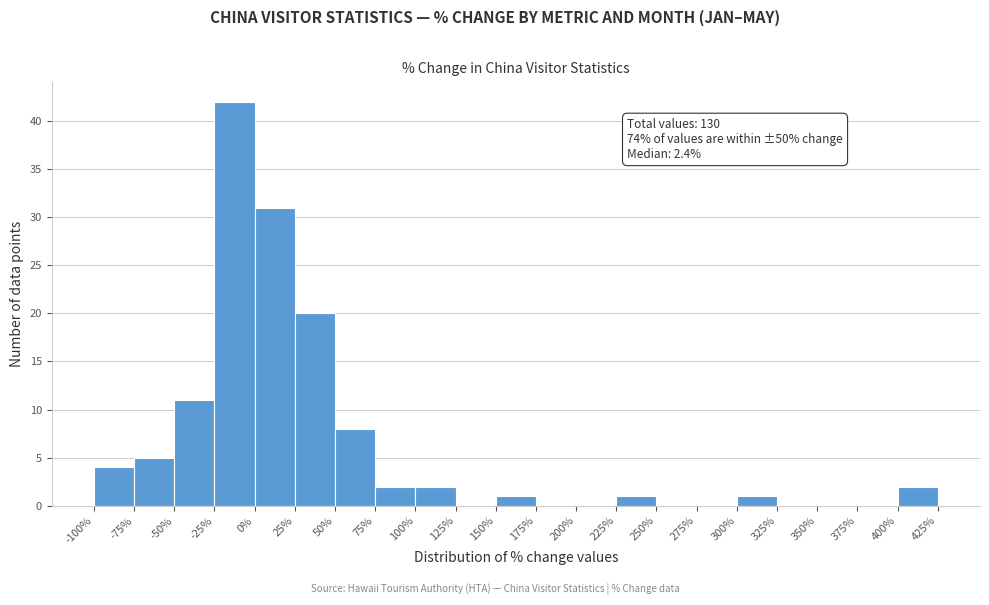

Over which range of the x-axis is the bar tallest?

-25% to 0%